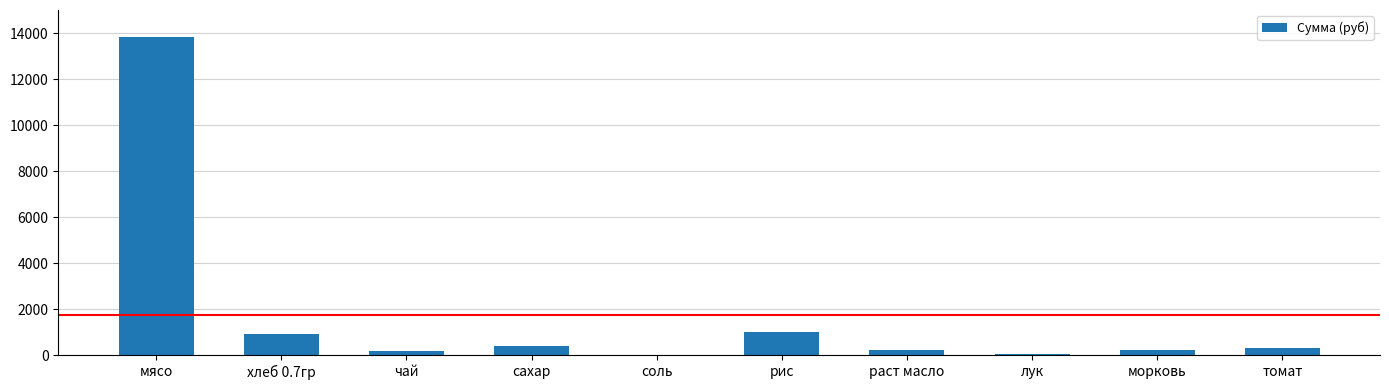

What is the approximate value at сахар?

394.9